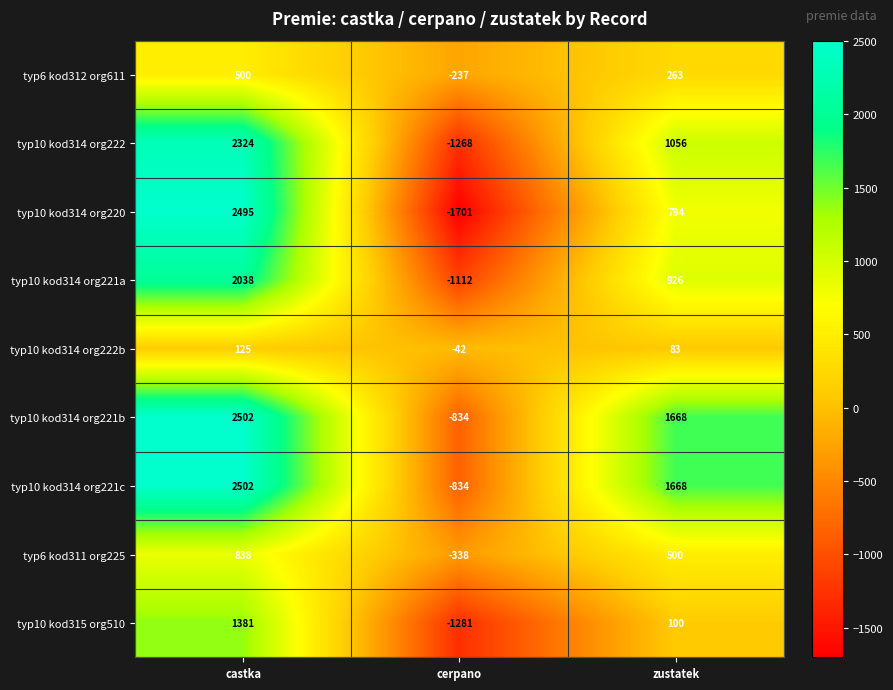

Which category has the highest value across all series?

castka